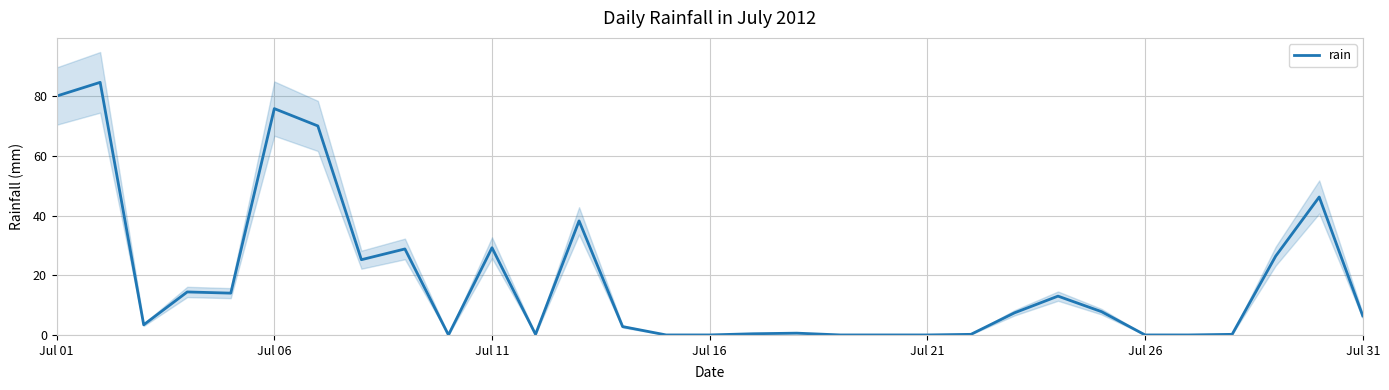

What is the highest value of the rain series?

84.6